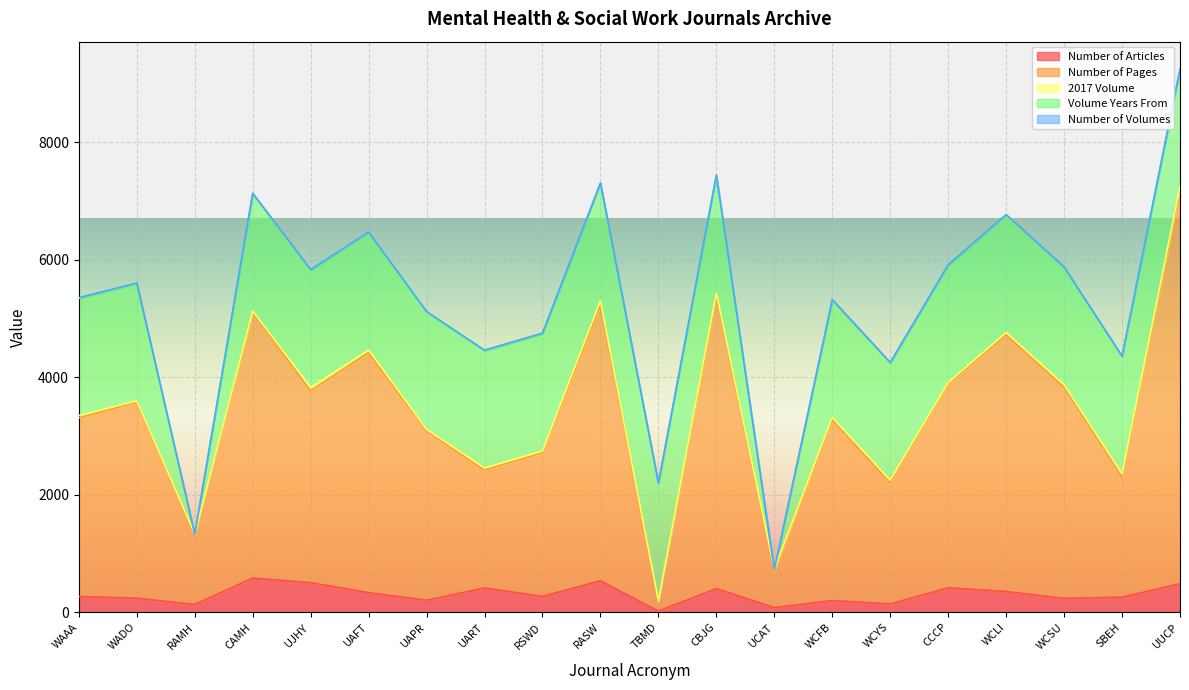

What is the spread (max minus min) of values at CAMH?

4516